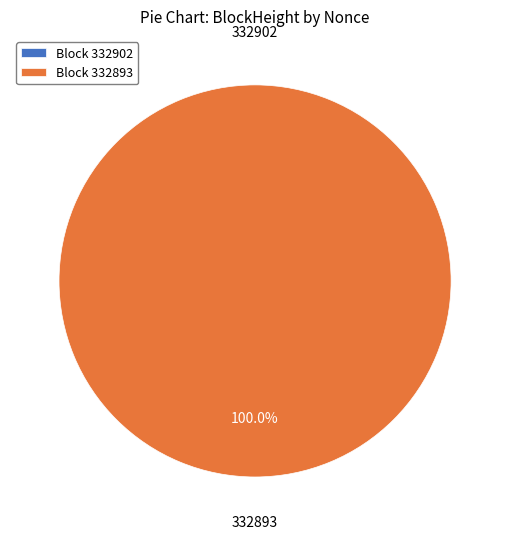

The 332893 slice represents 100% of the pie. True or false?

True